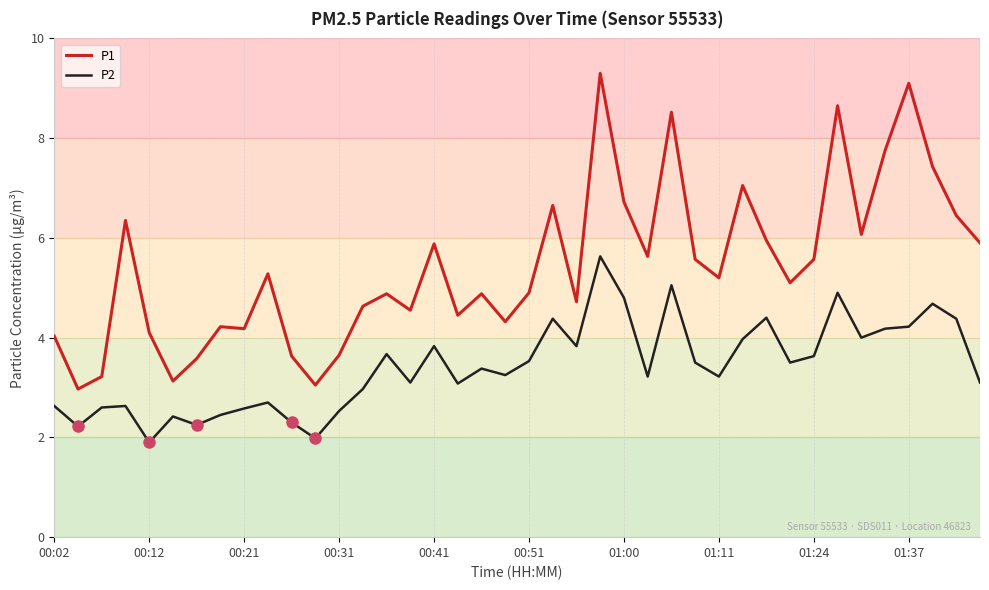

What is the maximum value shown in the chart?

9.3